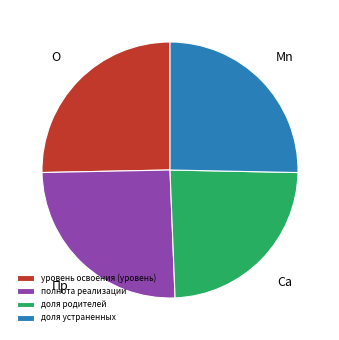

Is it true that доля устраненных is 25% of the pie?

True